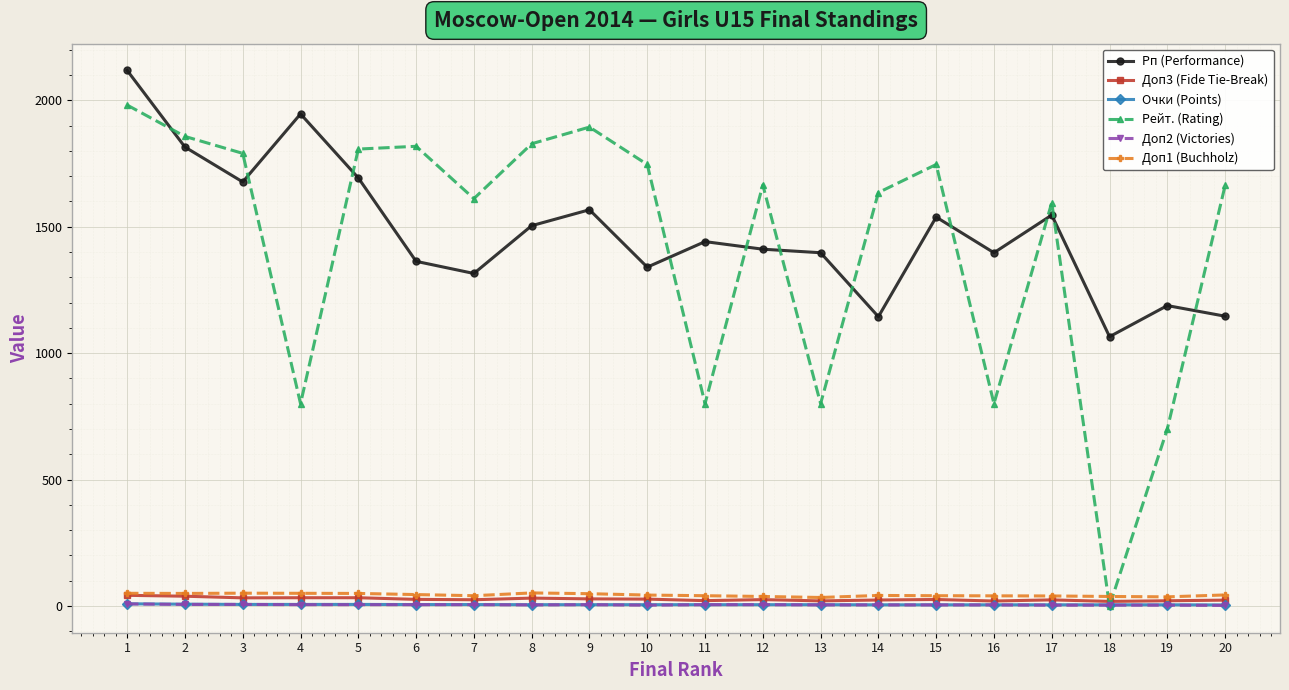

Where does the Доп2 (Victories) series first go above 5?

1